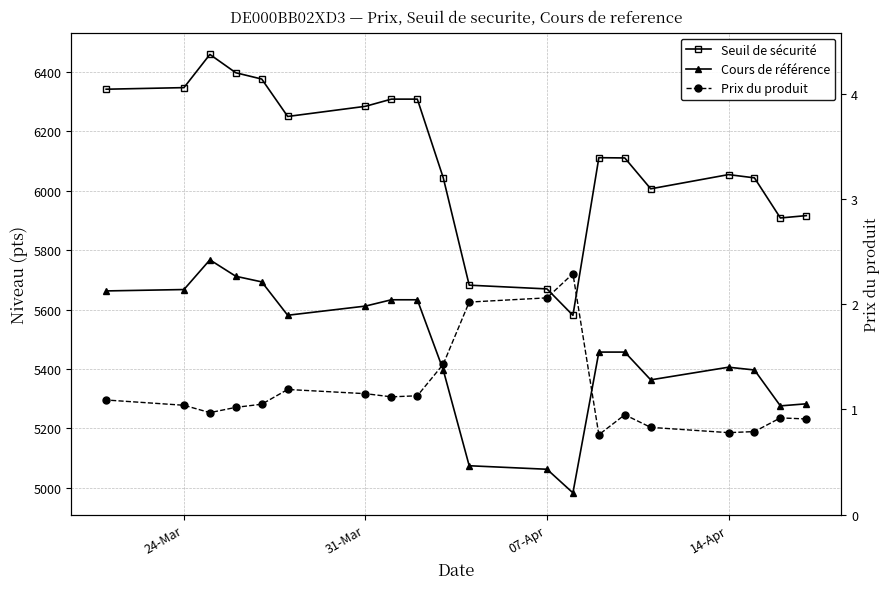

Is the value of Prix du produit at 11 greater than the value of Cours de référence at 17?

No